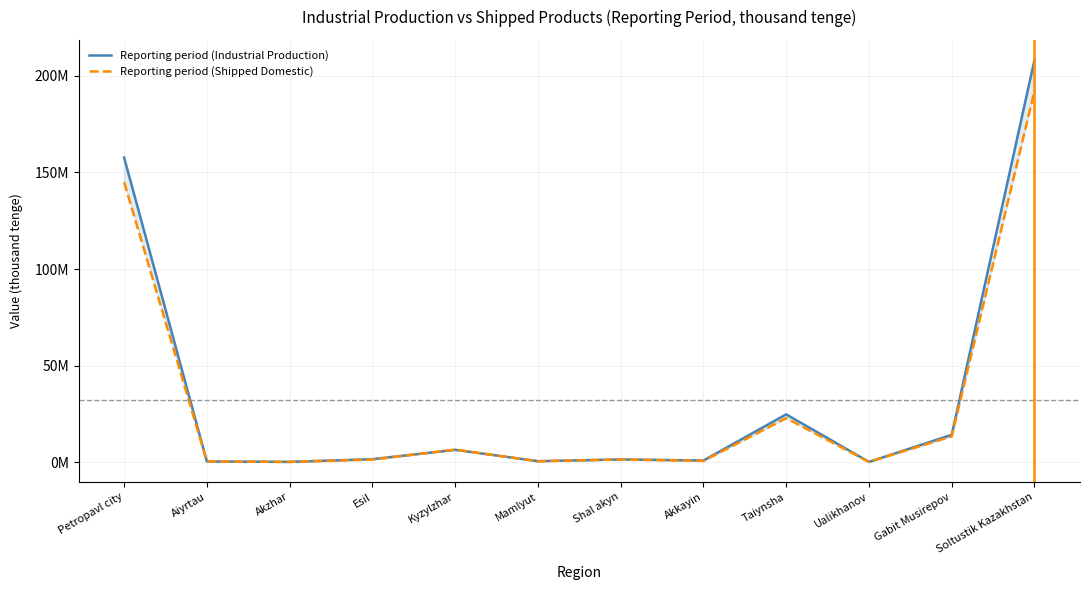

What is the average value of the Reporting period (Shipped Domestic) series?

32038780